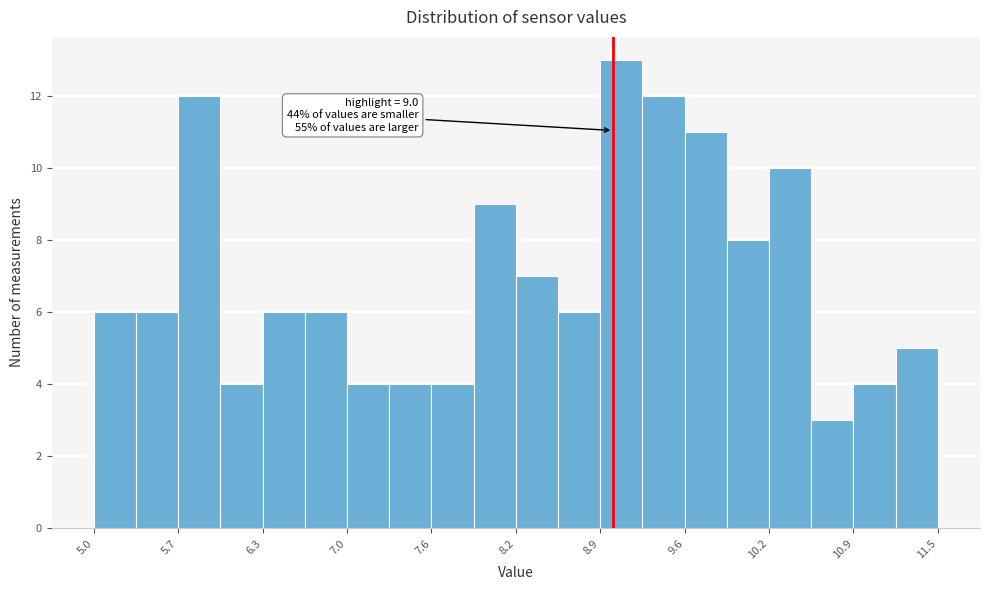

Read against the x-axis, roughly where is the centre of the tallest bar?

9.1